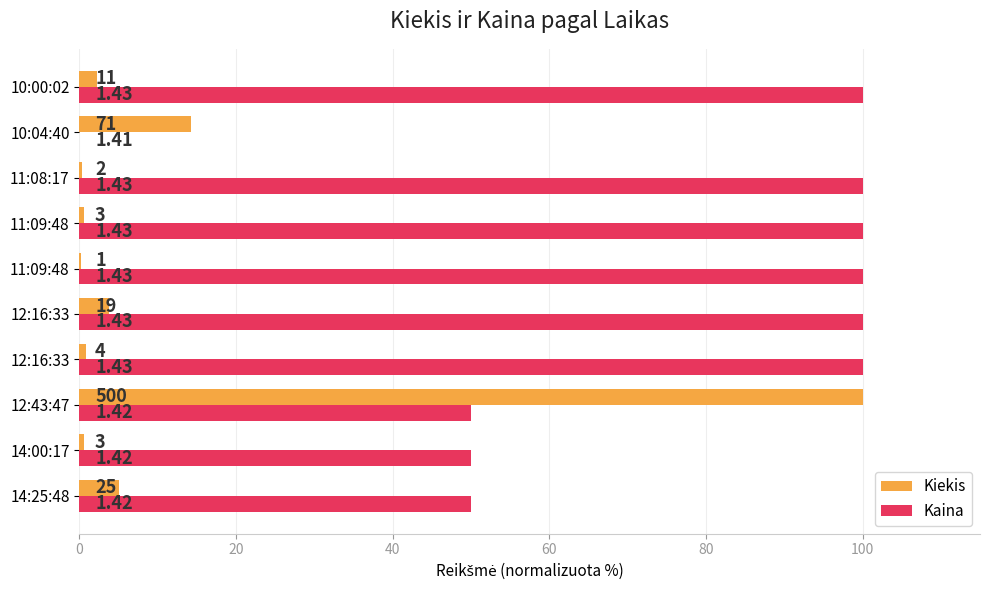

Are the bars grouped side by side (vs. stacked)?

Yes